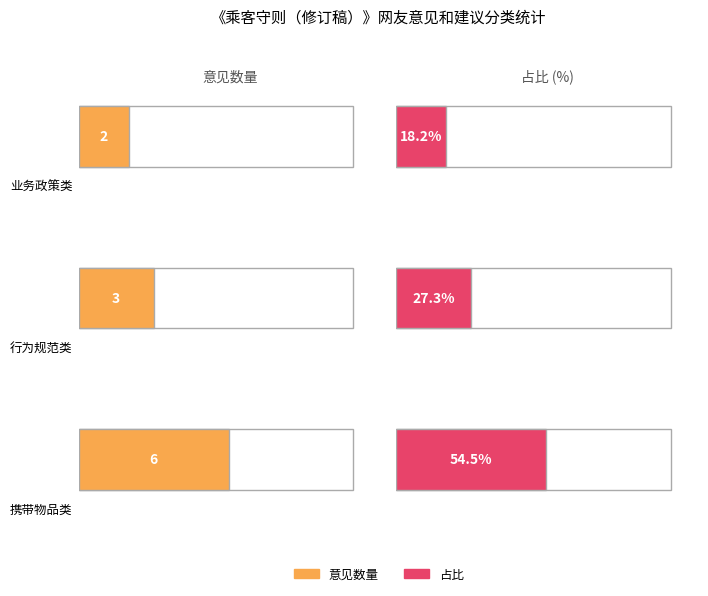

What is the label of the 1st bar from the right?

行为规范类